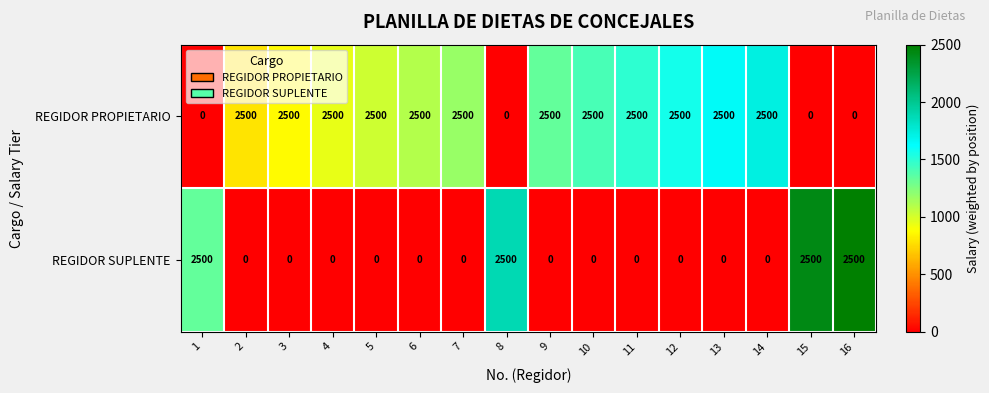

List the series in order of their overall mean, highest first.

REGIDOR PROPIETARIO, REGIDOR SUPLENTE